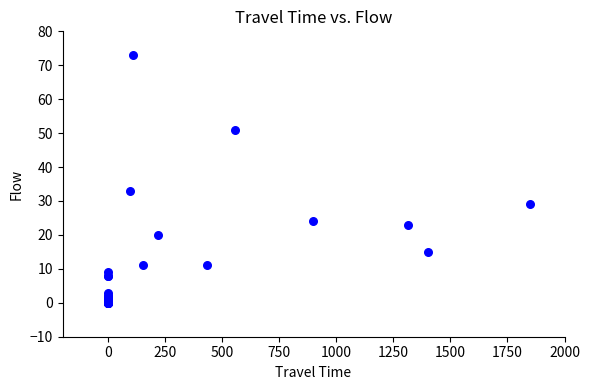

What Y value in the scatter plot is closest to 36?

33